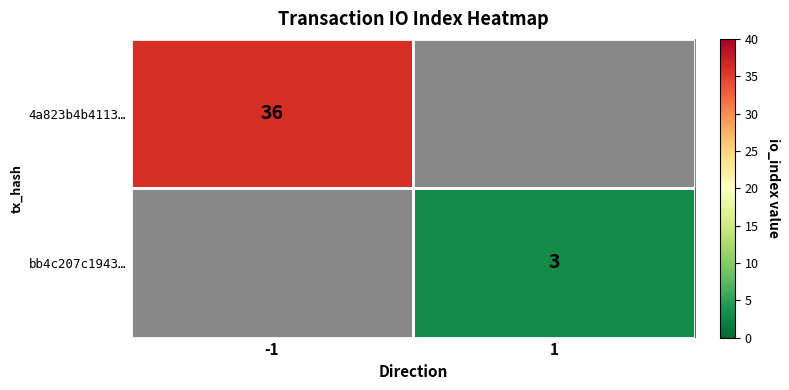

Which has a higher value, 1 or -1?

-1